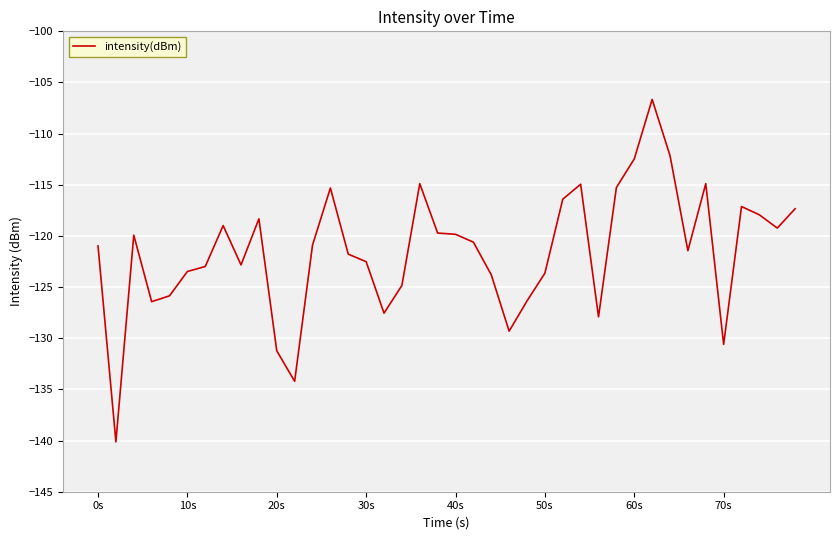

What is the smallest value displayed?

-140.1